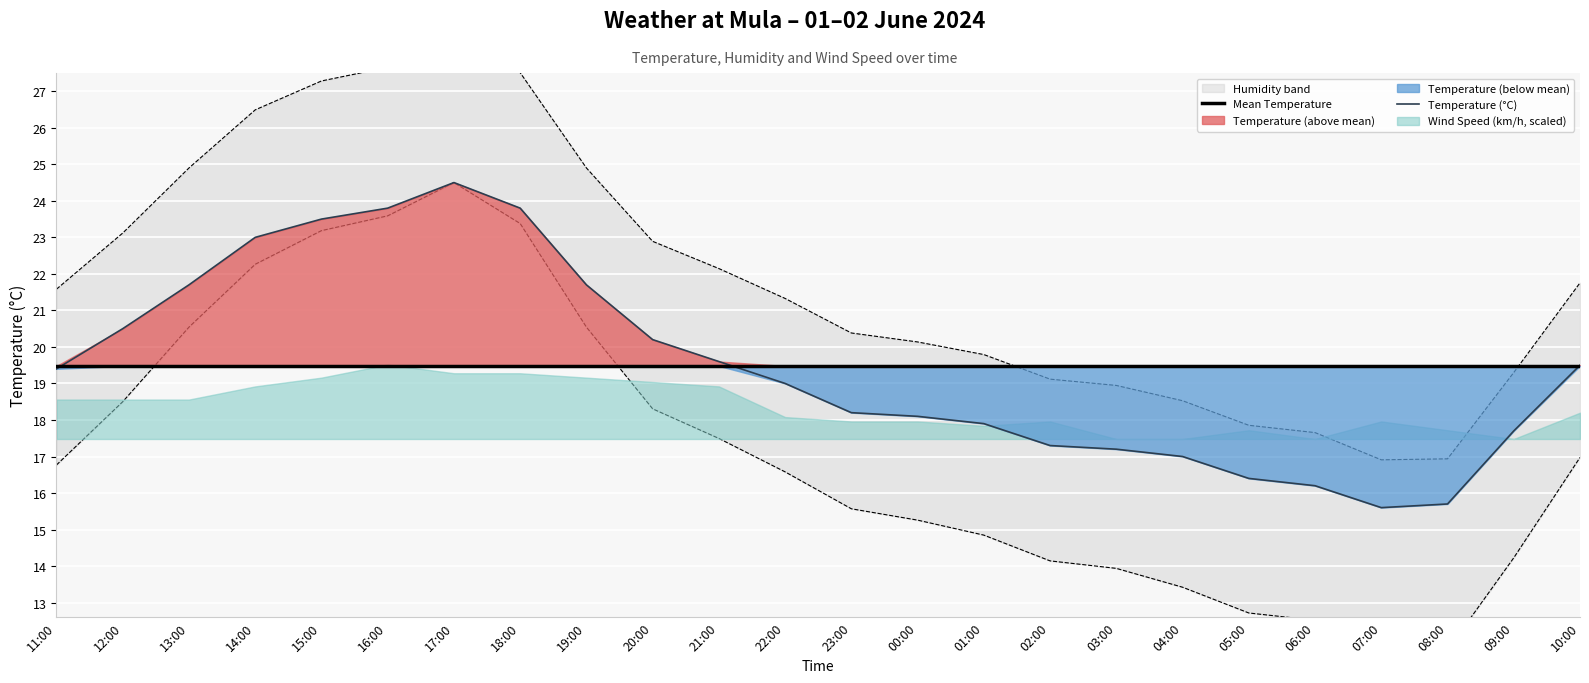

Does the chart display data point markers on the line(s)?

No